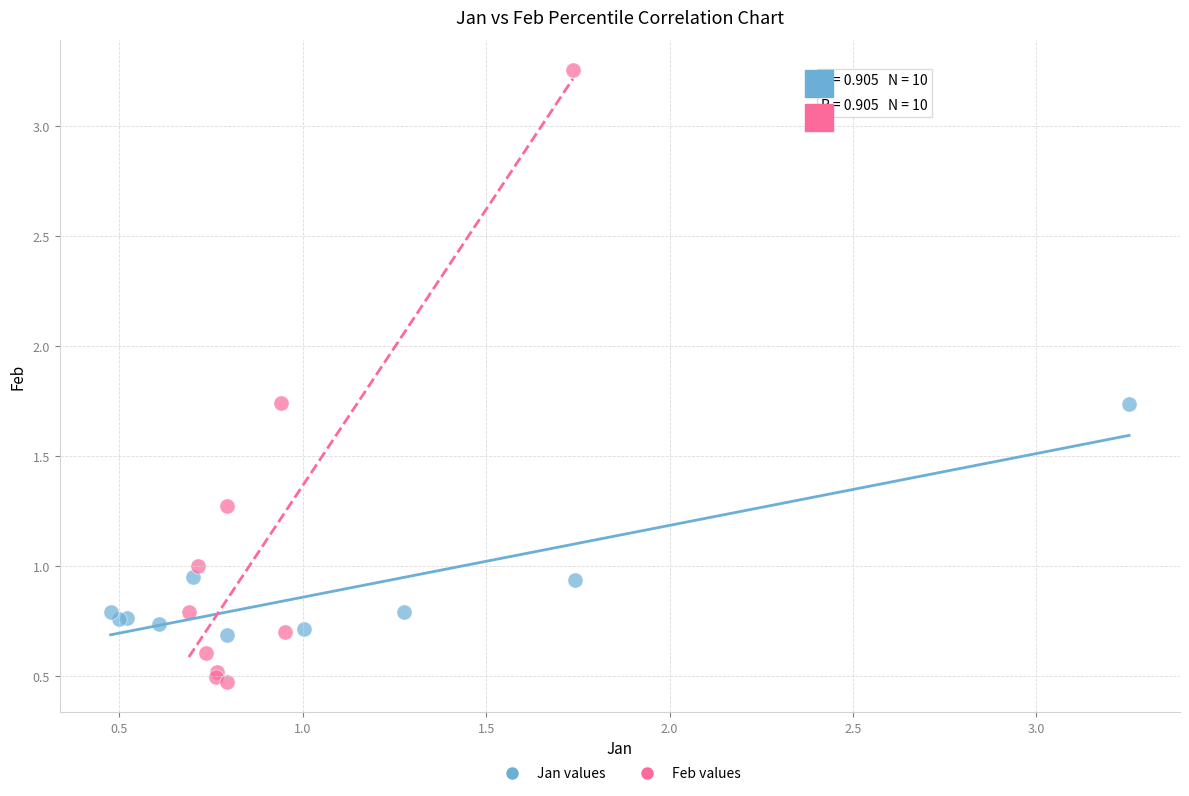

Which series reaches the maximum Y coordinate?

Feb values